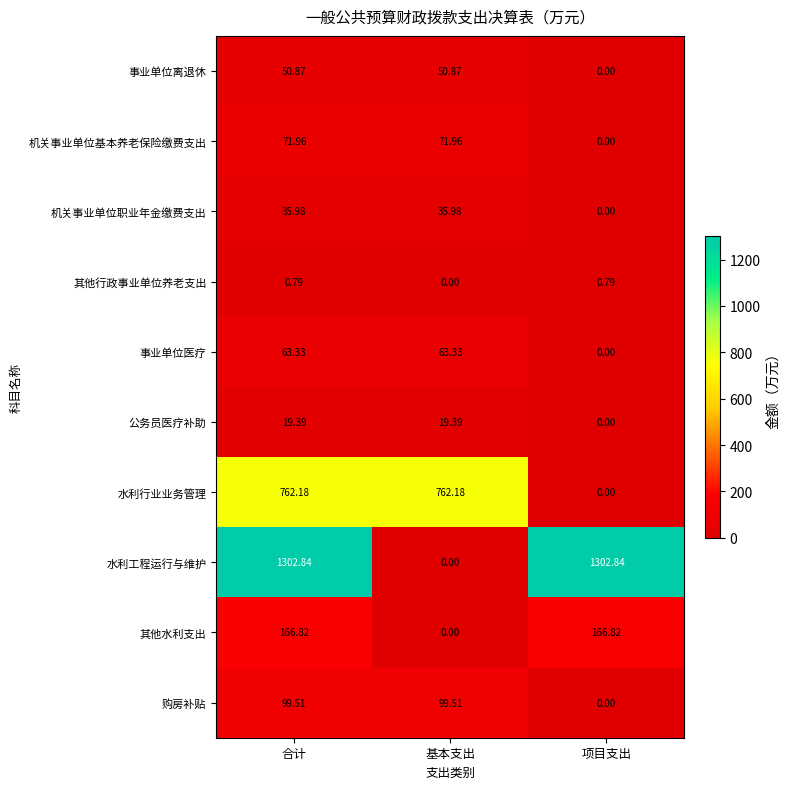

At which label does 购房补贴 reach its minimum?

项目支出